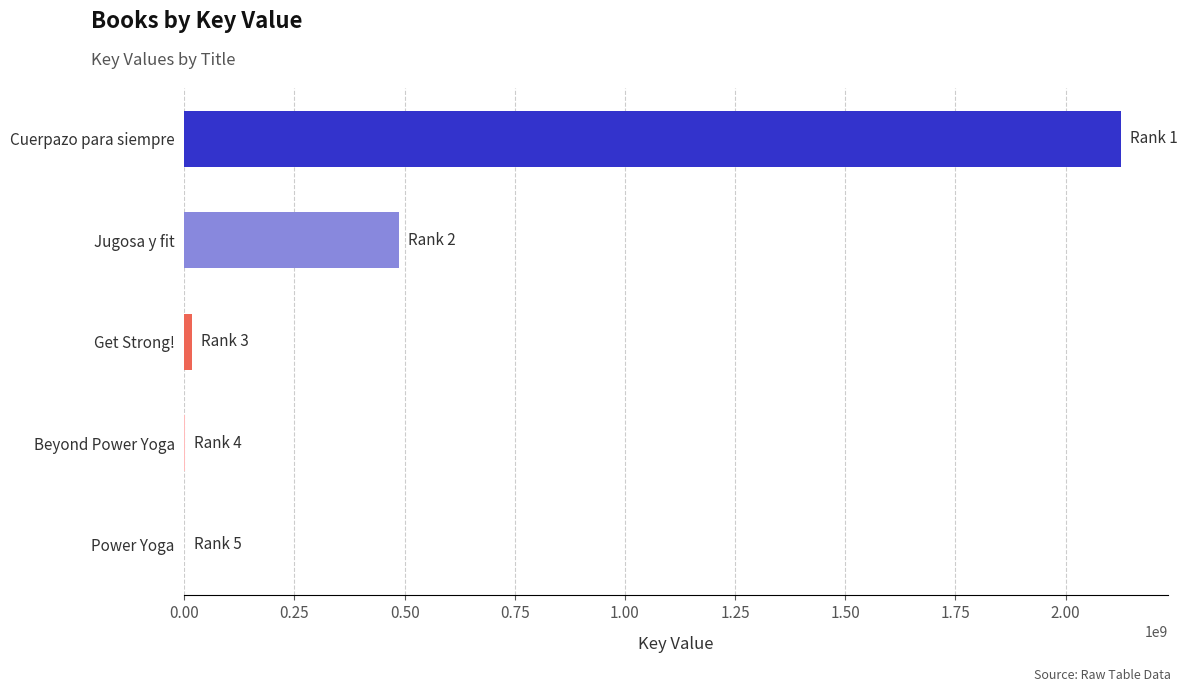

Which has a higher value, Jugosa y fit or Cuerpazo para siempre?

Cuerpazo para siempre